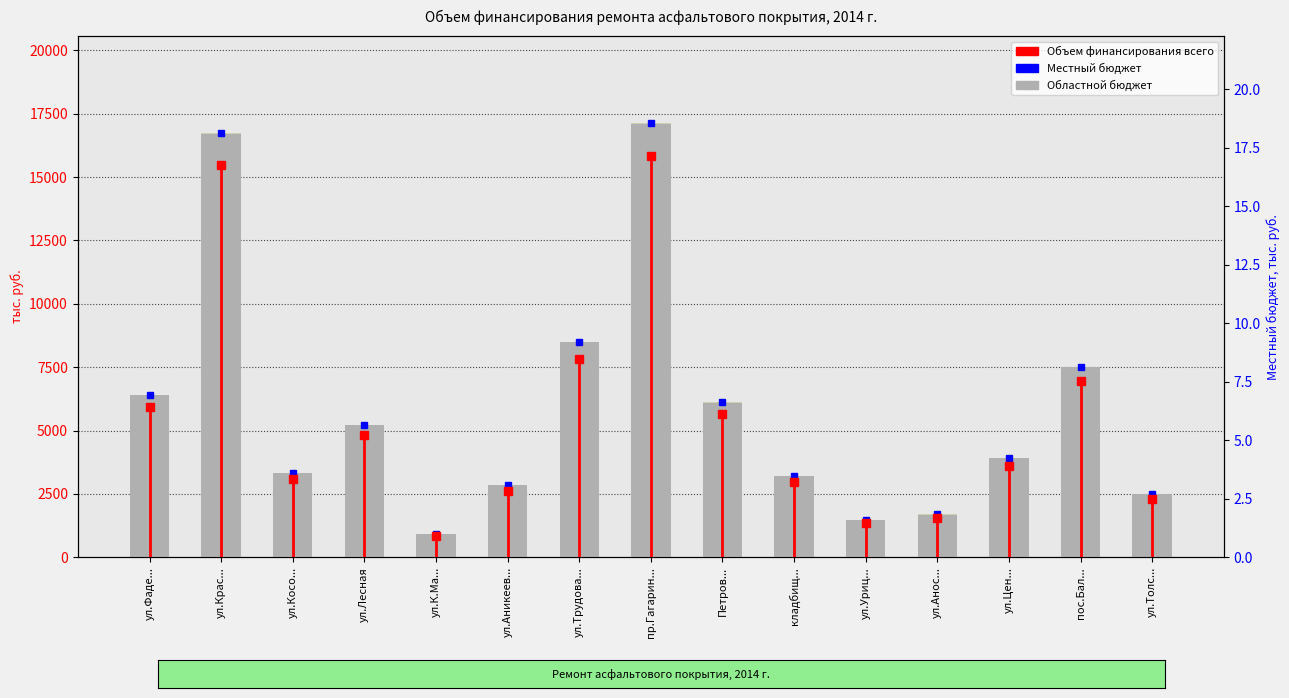

What is the difference between the second highest and minimum values in the Местный бюджет series?

36.0